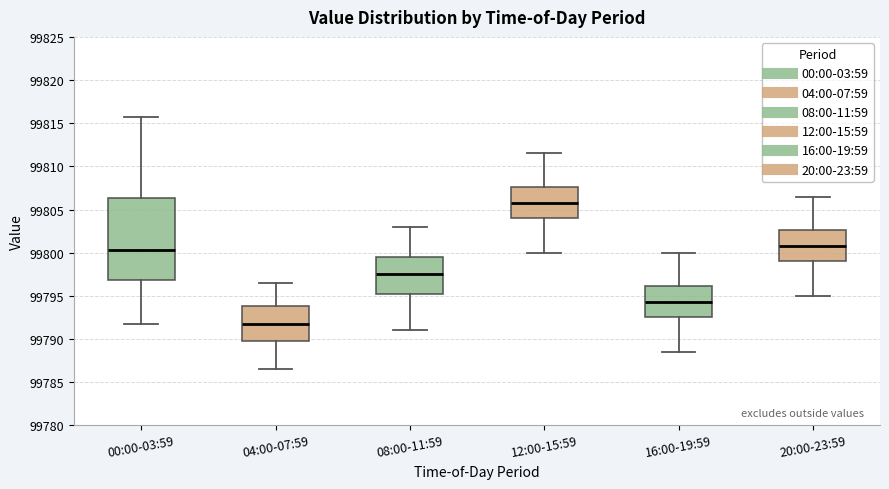

Which box's median line is the highest?

12:00-15:59